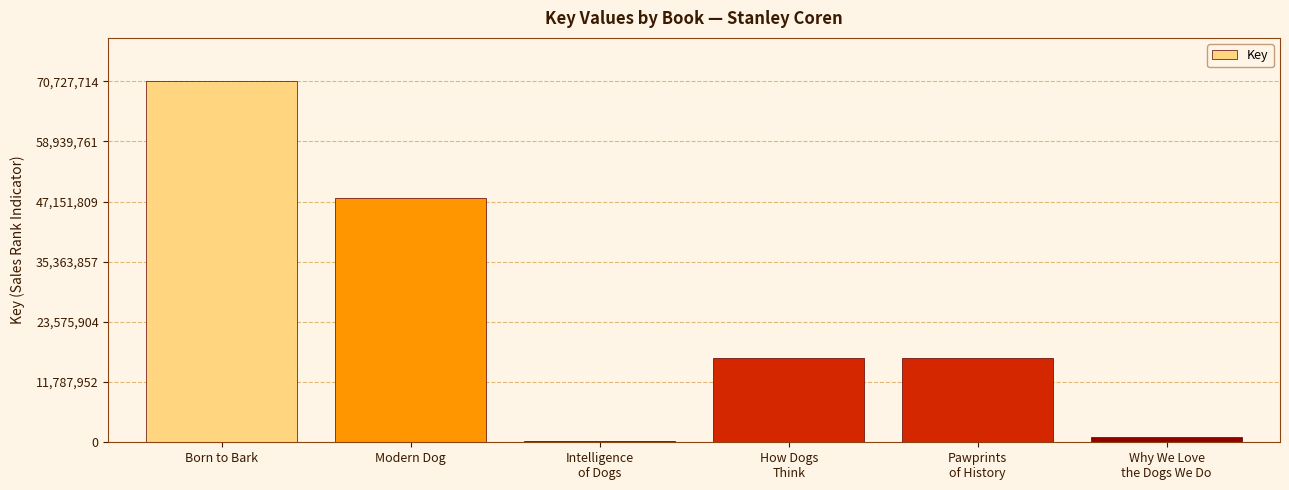

What is the sum of all values?

152682816